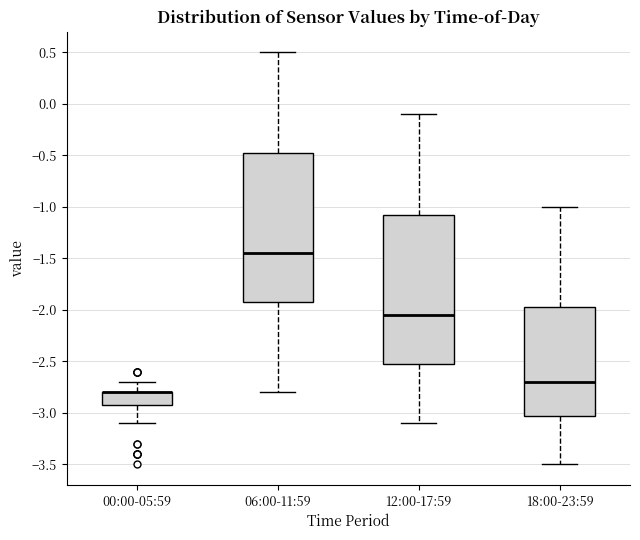

Reading left to right, transcribe this box plot: for each box, give where its median line is, the range the box spans, and where its two whiskers end, as read against the y-axis. The values are not printed on the chart, so give them approximately, as read against the axis.

00:00-05:59: median -2.80 (drawn on the box's upper edge), box -2.90 to -2.80, whiskers -3.10 to -2.70
06:00-11:59: median -1.45, box -1.90 to -0.45, whiskers -2.80 to 0.50
12:00-17:59: median -2.05, box -2.50 to -1.05, whiskers -3.10 to -0.10
18:00-23:59: median -2.70, box -3.00 to -1.95, whiskers -3.50 to -1.00